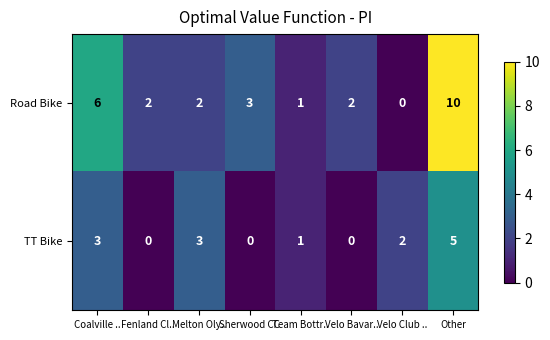

What is the difference between the highest and lowest values at Coalville ..?

3